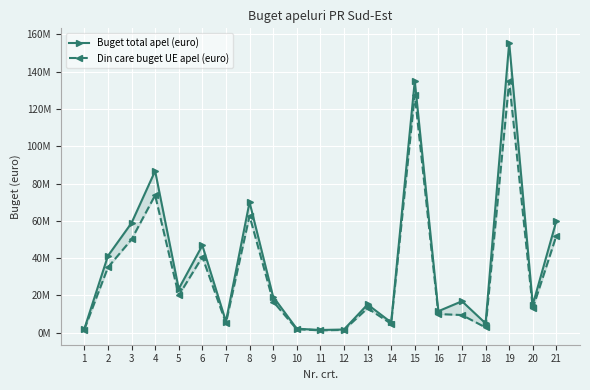

At which label is Din care buget UE apel (euro) closest to 68067052?

8